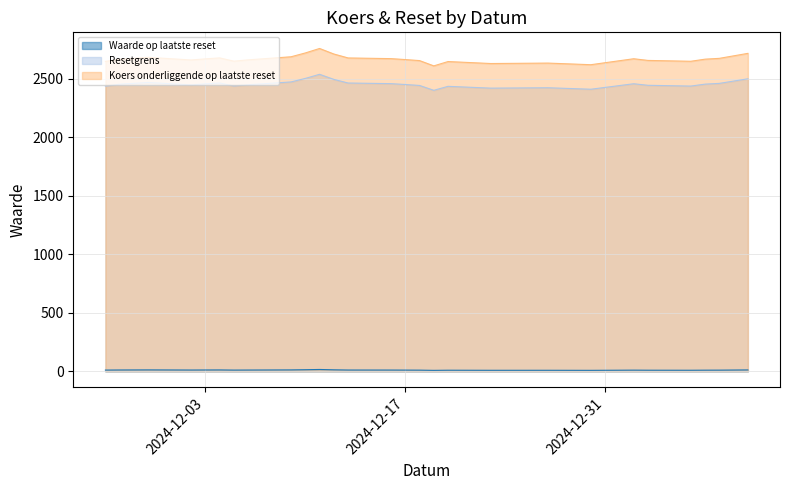

How many values in the Koers onderliggende op laatste reset series exceed 2664?

14